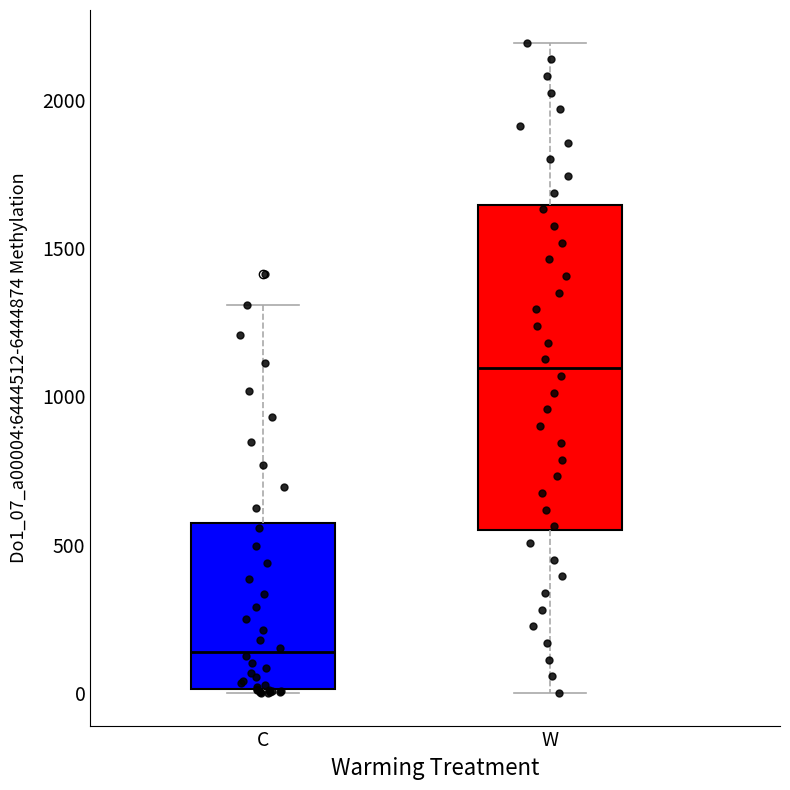

Reading left to right, transcribe this box plot: for each box, give where its median line is, the range the box spans, and where its two whiskers end, as read against the y-axis. The values are not printed on the chart, so give them approximately, as read against the axis.

C: median 150, box 0 to 550, whiskers 0 to 1300
W: median 1100, box 550 to 1650, whiskers 0 to 2200